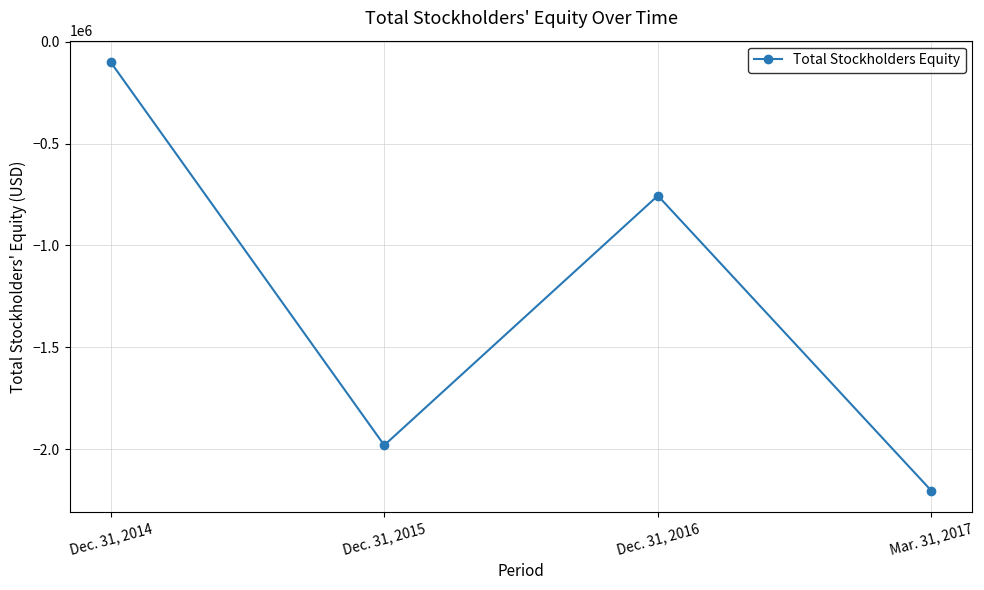

Is it true that the value at Mar. 31, 2017 is -953811?

False